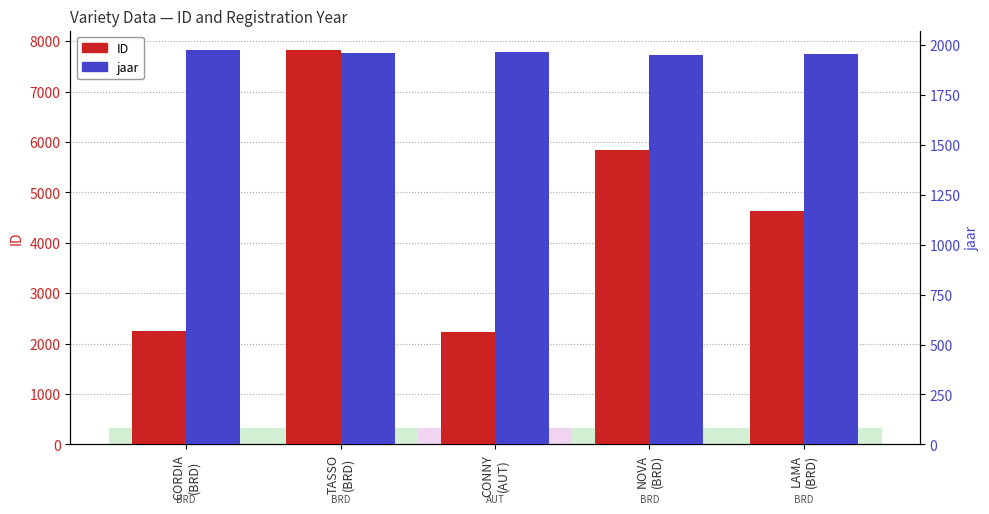

Which series changed the most between CONNY
(AUT) and NOVA
(BRD)?

ID